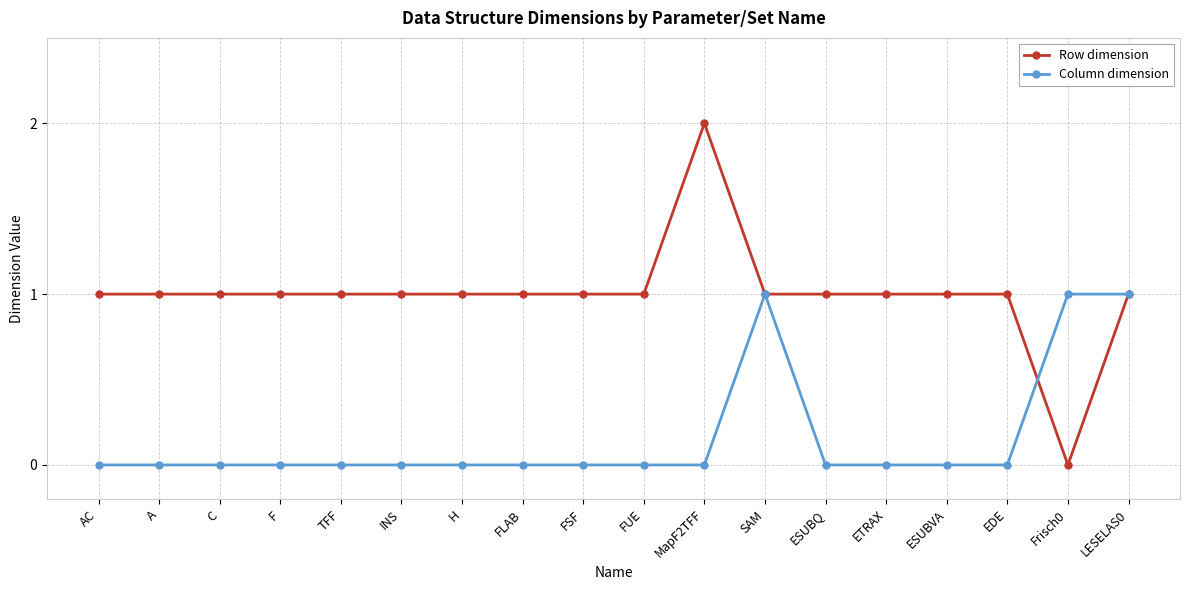

Is the value of Row dimension at AC greater than the value of Column dimension at AC?

Yes